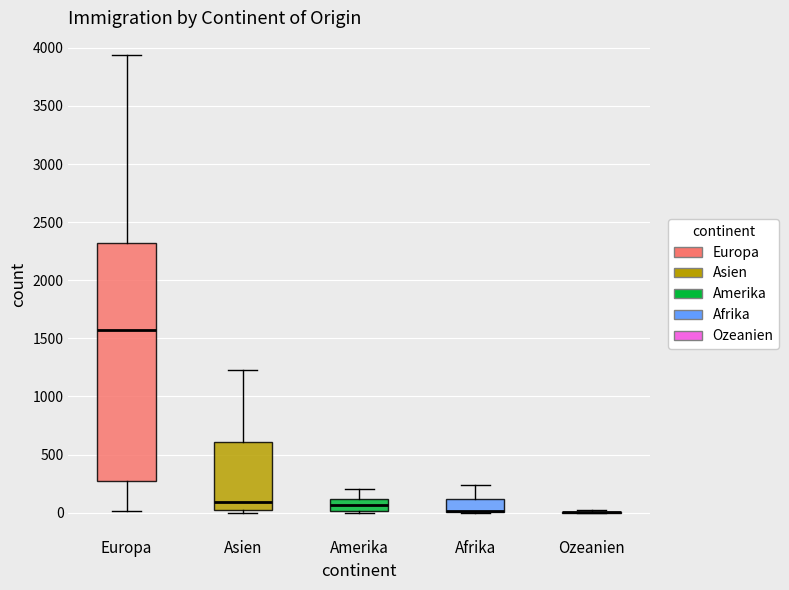

Reading left to right, transcribe this box plot: for each box, give where its median line is, the range the box spans, and where its two whiskers end, as read against the y-axis. The values are not printed on the chart, so give them approximately, as read against the axis.

Europa: median 1550, box 250 to 2300, whiskers 0 to 3950
Asien: median 100, box 0 to 600, whiskers 0 (just below the box's lower edge) to 1250
Amerika: median 50, box 0 to 100, whiskers 0 to 200
Afrika: median 0 (drawn on the box's lower edge), box 0 to 100, whiskers 0 to 250
Ozeanien: box collapsed to a line at 0, whiskers 0 to 0